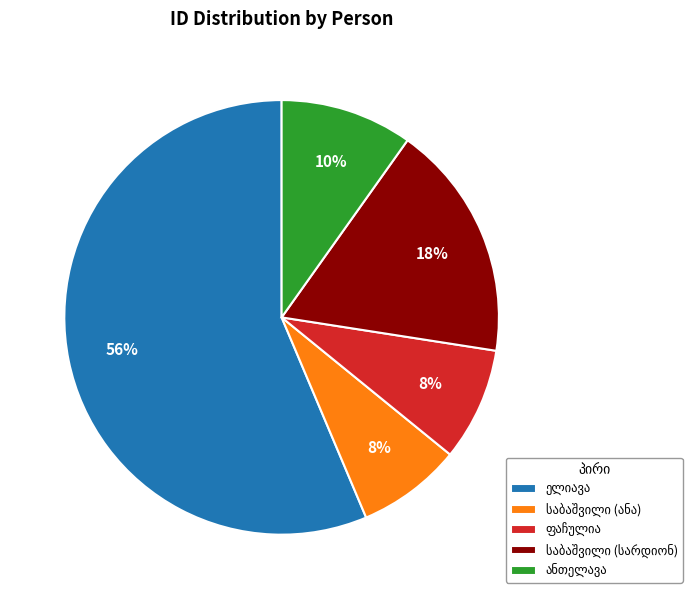

How many segments does this pie chart have?

5